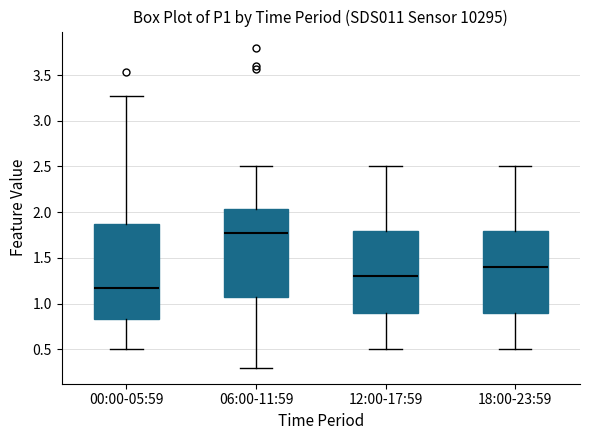

Reading left to right, read every box against the y-axis: the position of its median line, the range the box covers, and the ends of its whiskers. The values are not printed on the chart, so give them approximately, as read against the axis.

00:00-05:59: median 1.15, box 0.85 to 1.85, whiskers 0.50 to 3.25
06:00-11:59: median 1.75, box 1.05 to 2.05, whiskers 0.30 to 2.50
12:00-17:59: median 1.30, box 0.90 to 1.80, whiskers 0.50 to 2.50
18:00-23:59: median 1.40, box 0.90 to 1.80, whiskers 0.50 to 2.50